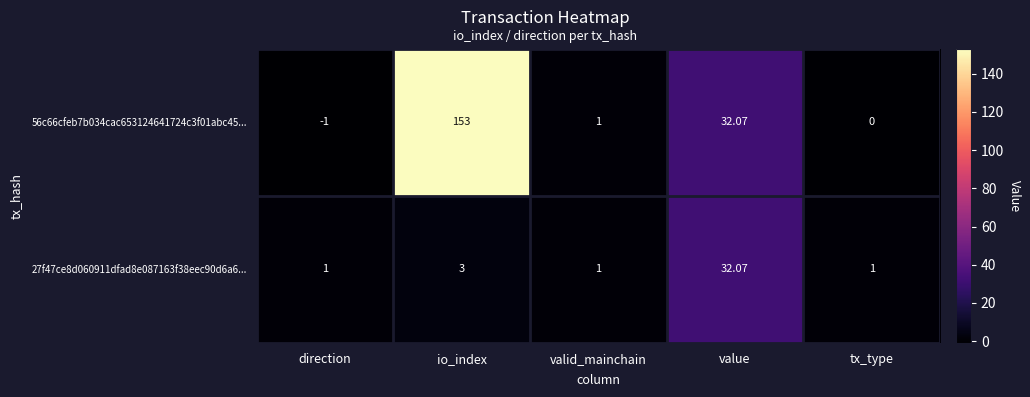

What is the minimum value shown in the chart?

-1.0